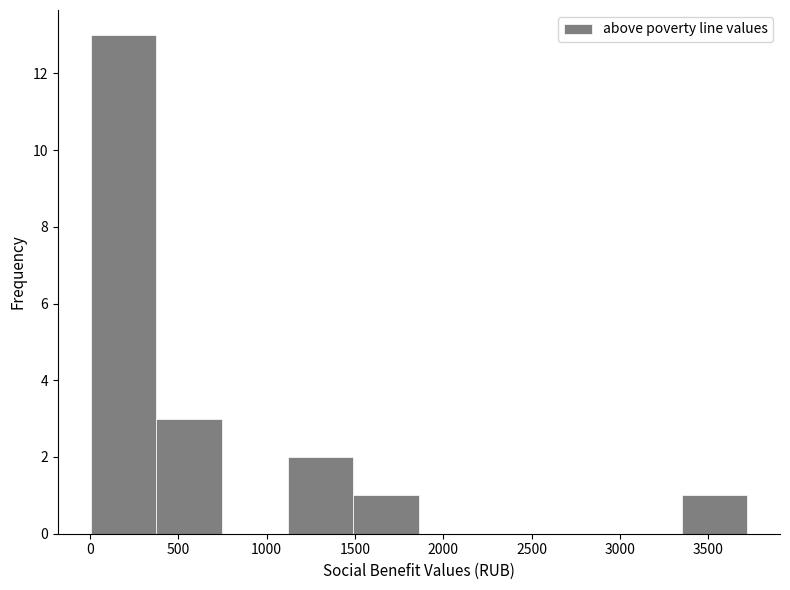

Which range on the x-axis has the tallest bar?

0 to 400